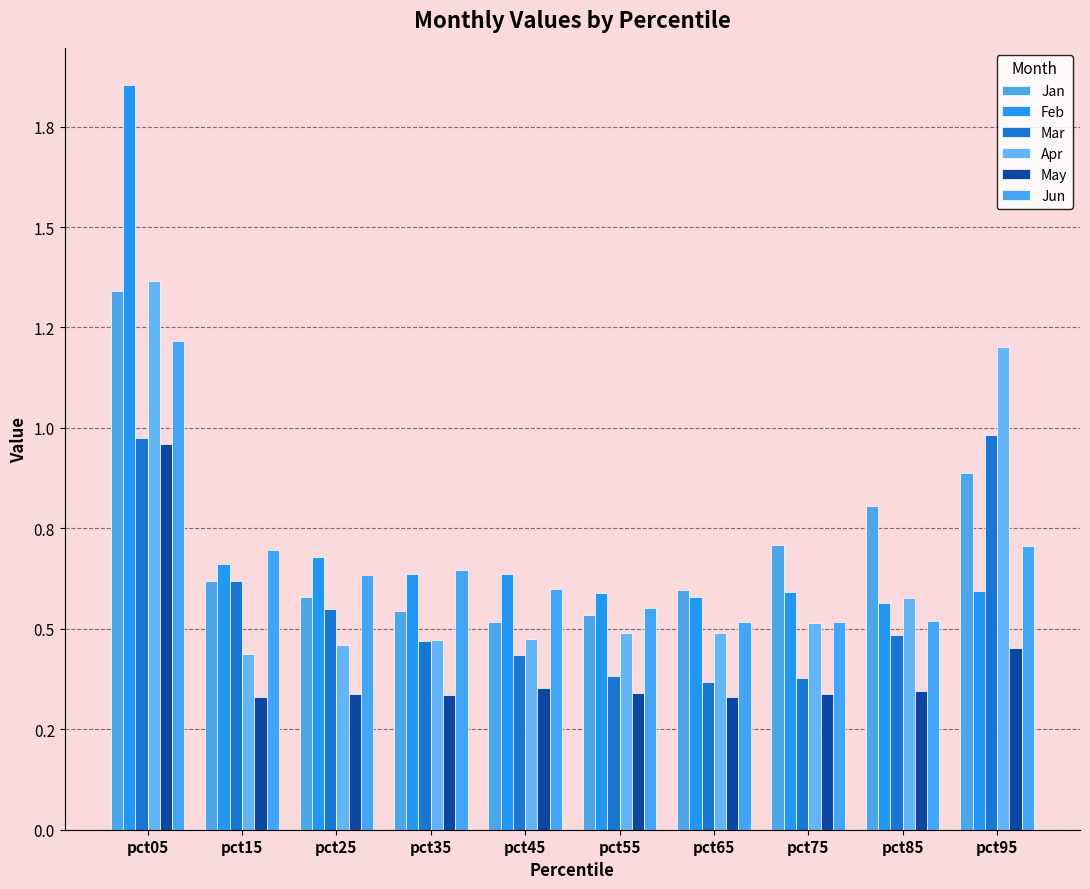

Between pct35 and pct85, which series saw the biggest shift?

Jan